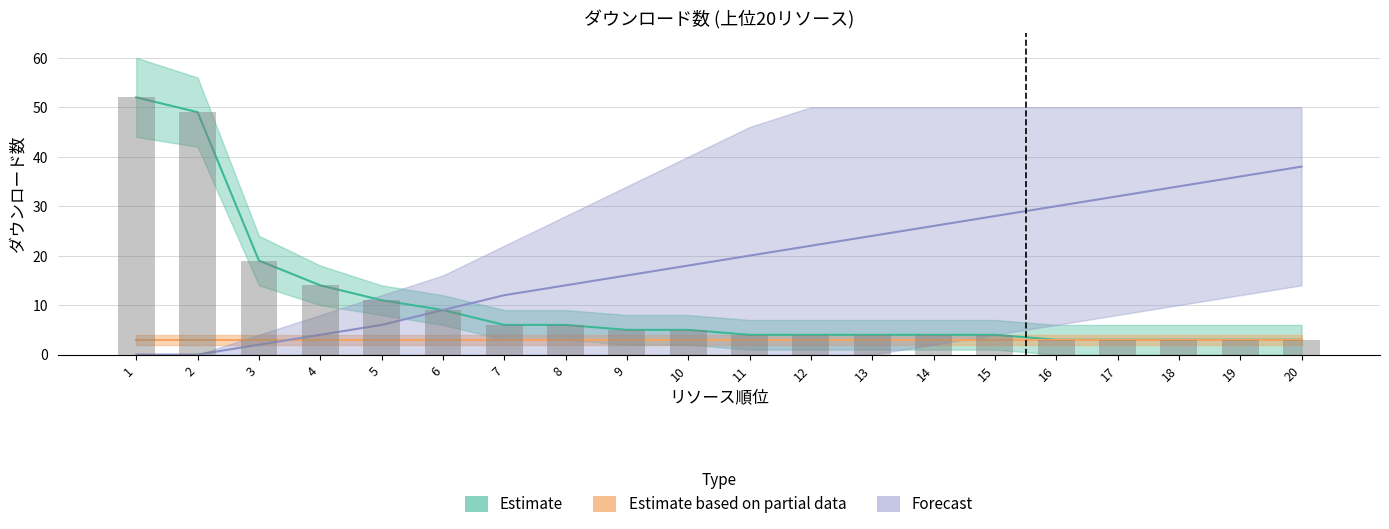

Is it true that the value at 13 is 2?

False